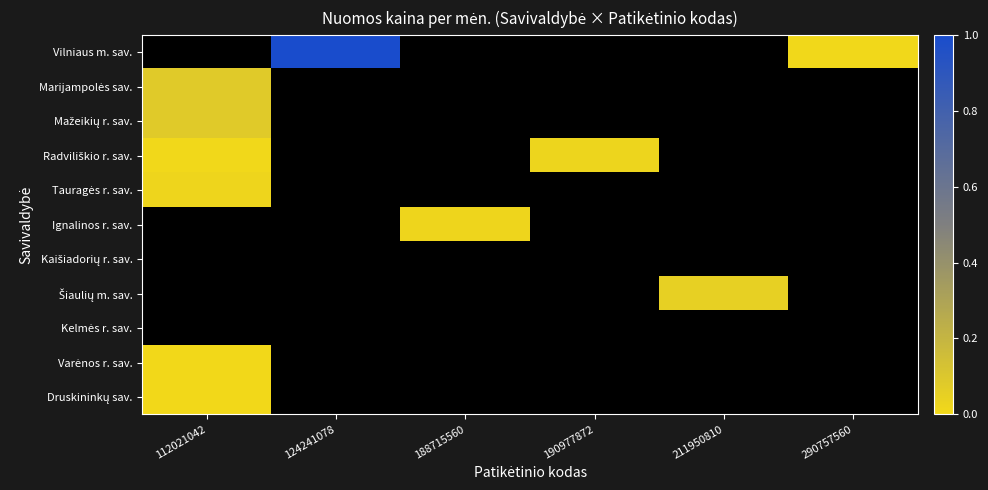

Which series changed the most between 188715560 and 211950810?

Šiaulių m. sav.